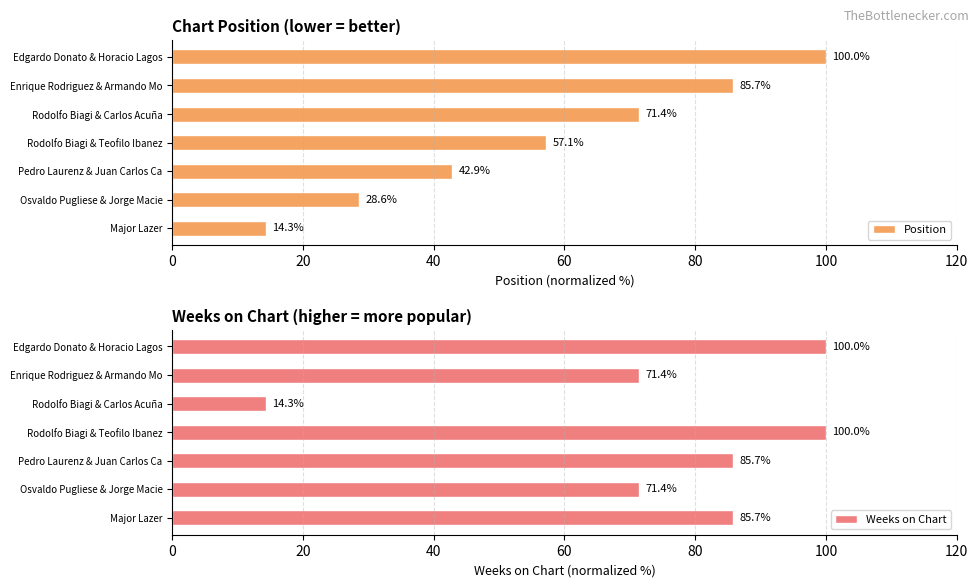

How many values in the Weeks on Chart series exceed 85?

4